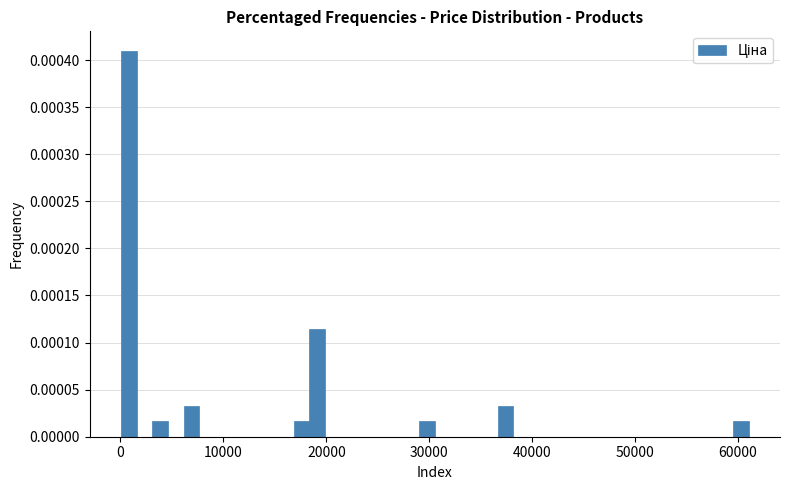

Around what value on the x-axis is the tallest bar? Give the approximate position of its centre, as read against the axis.

1000